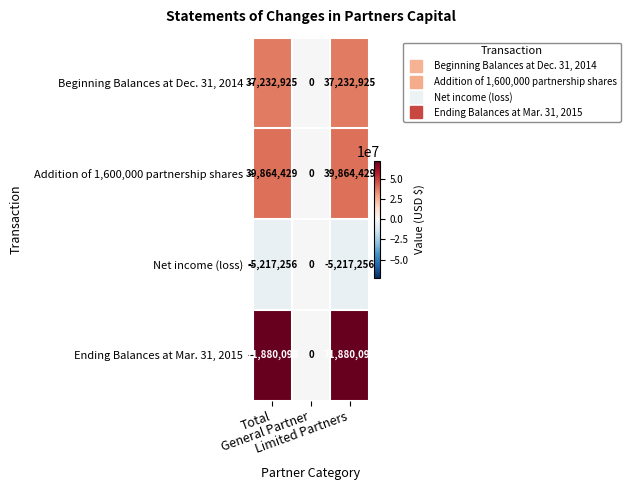

At how many categories does at least one series exceed 27861791?

2